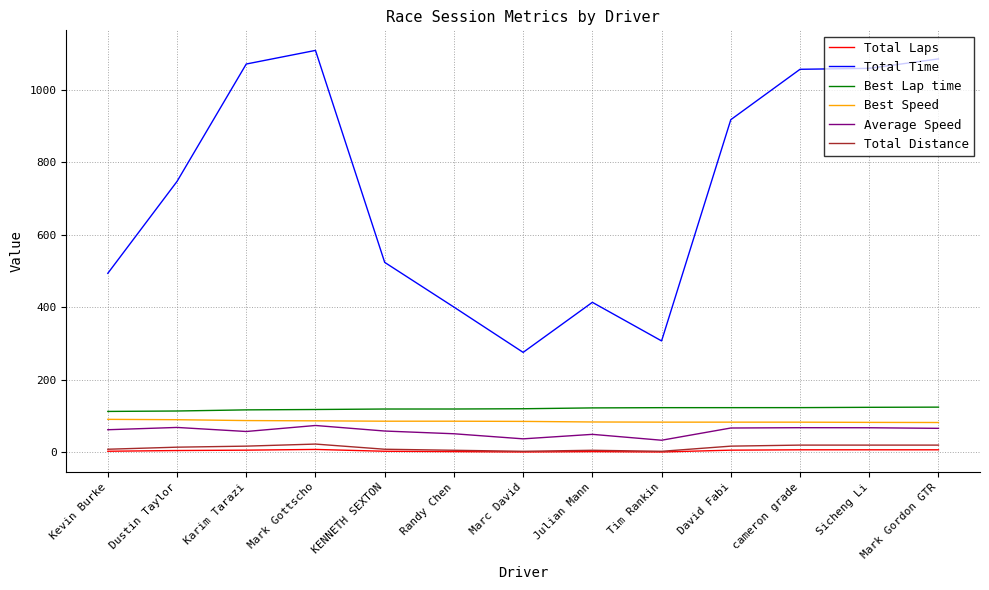

What is the total value across all series at Mark Gottscho?

1418.2